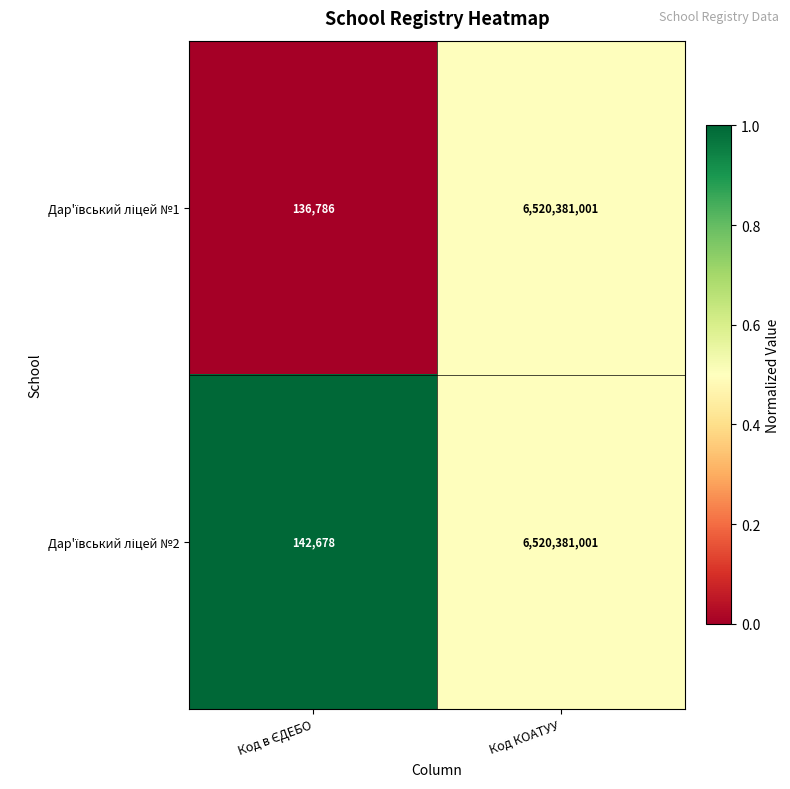

At which category is the sum across all series the highest?

Код КОАТУУ